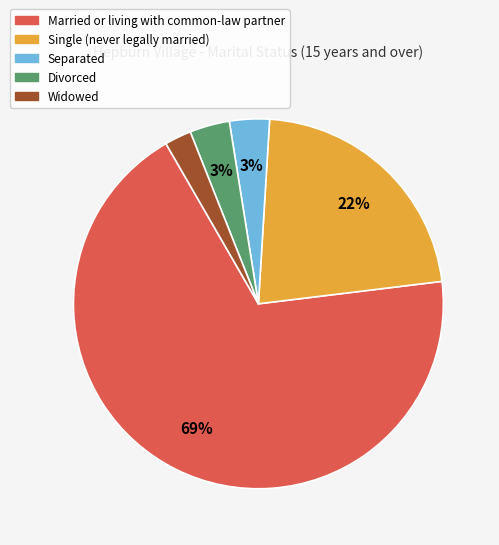

To the nearest percent, what is the difference between the Widowed and Divorced slice percentages?

1%